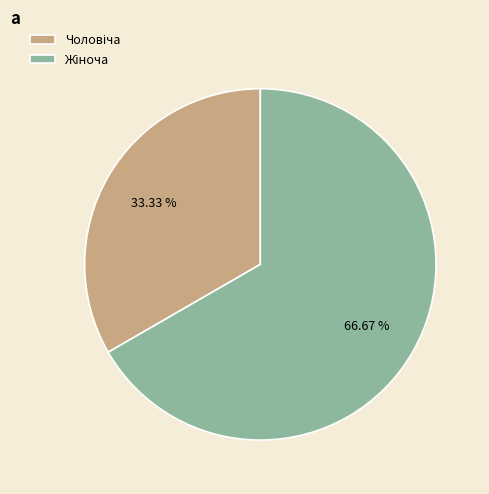

Does any single category account for the majority?

Yes